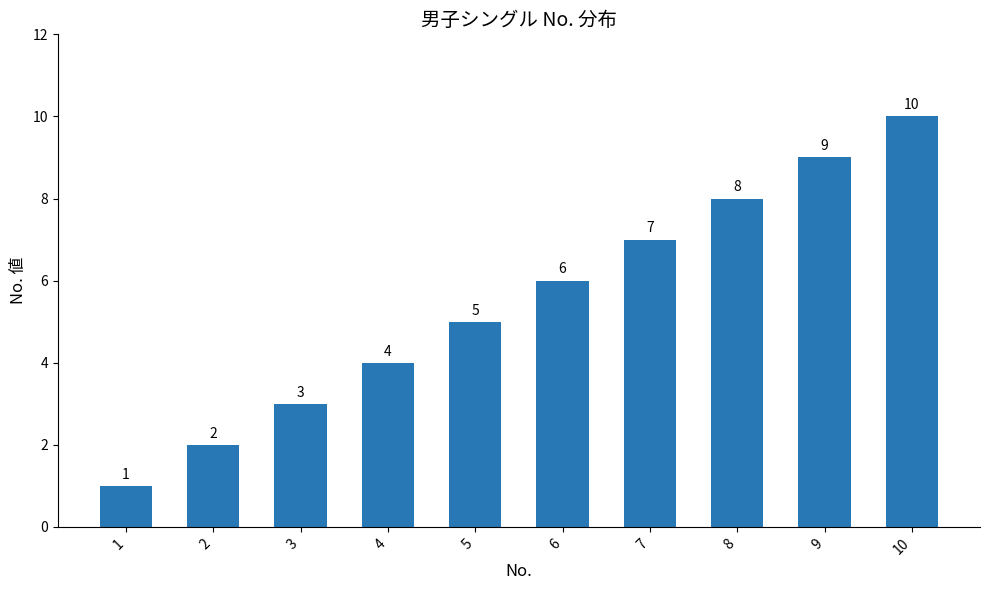

What is the difference between the maximum and minimum values?

9